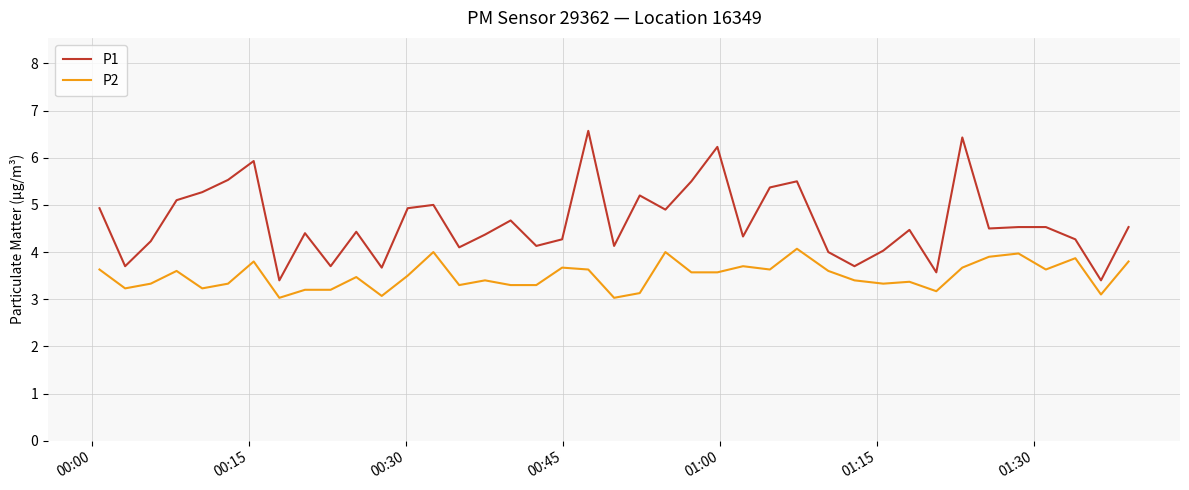

Which series has the largest total across all categories?

P1